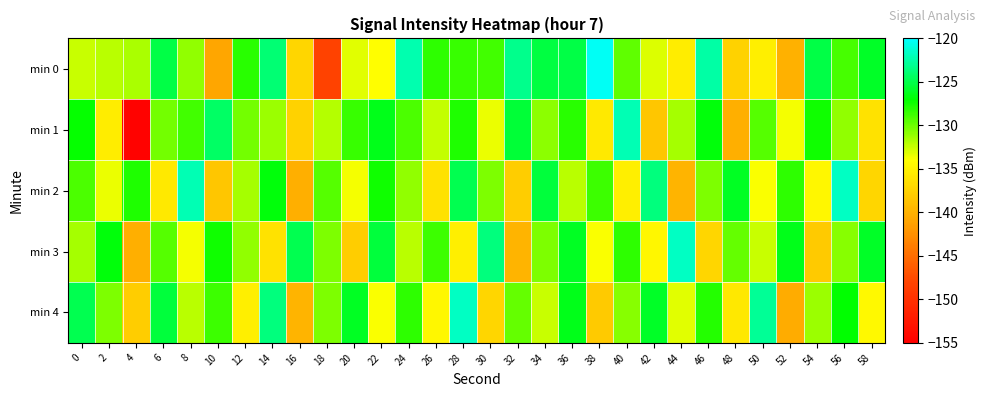

Rank the series by their maximum value, from lowest to highest.

min 1, min 2, min 3, min 4, min 0